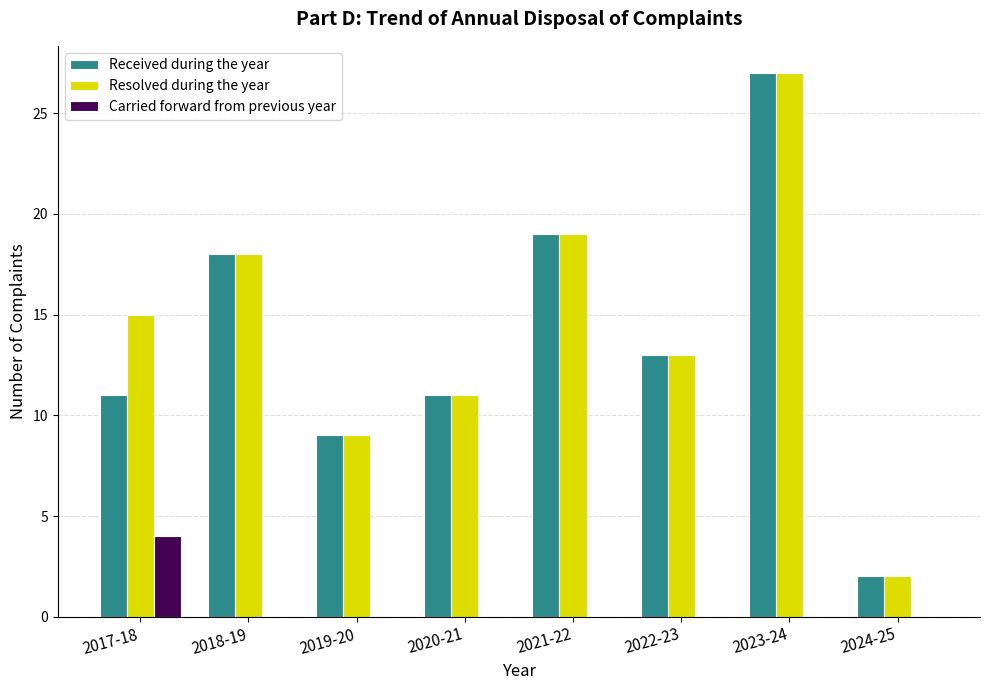

The Resolved during the year series shows 18 at 2018-19. True or false?

True